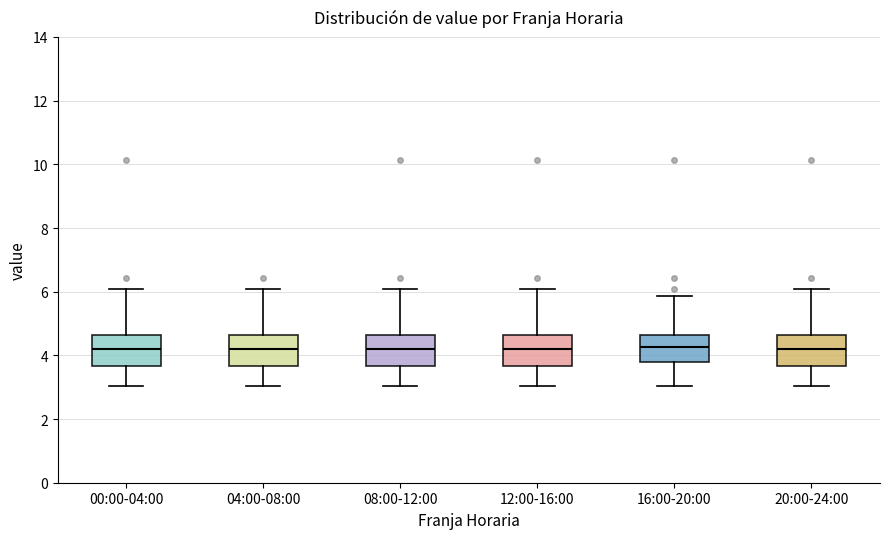

Where does the median line of the box for 04:00-08:00 sit on the y-axis? The values are not printed on the chart, so give them approximately, as read against the axis.

4.2